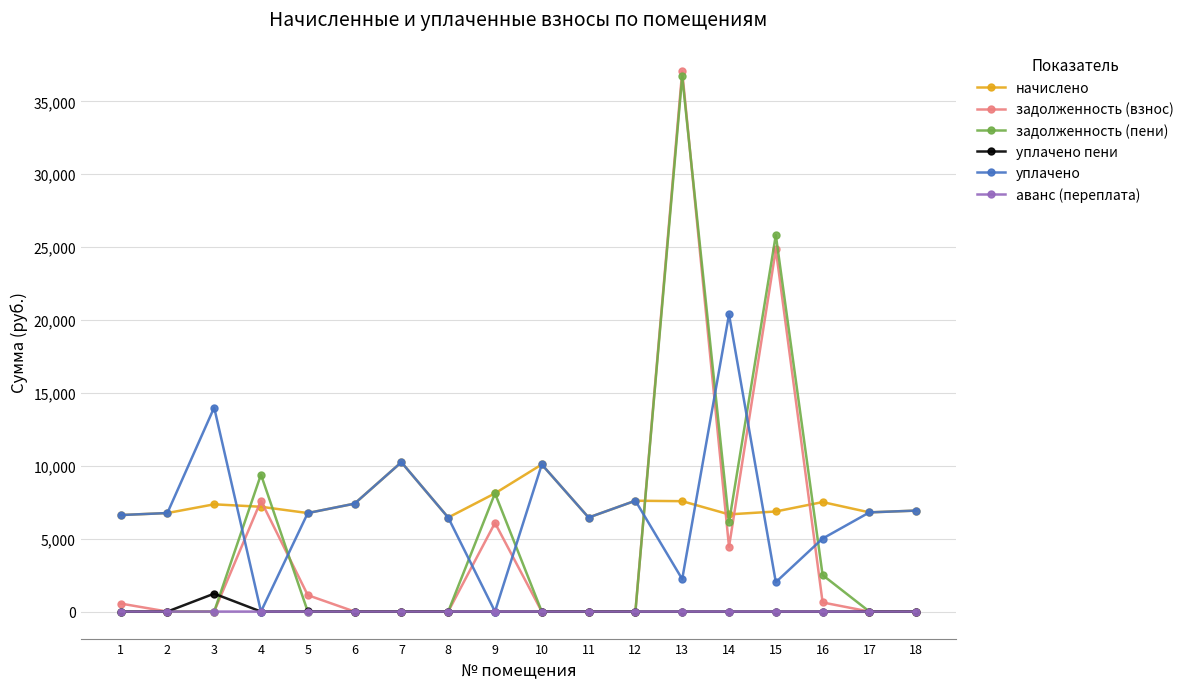

How many intersections are there between уплачено and задолженность (пени)?

8